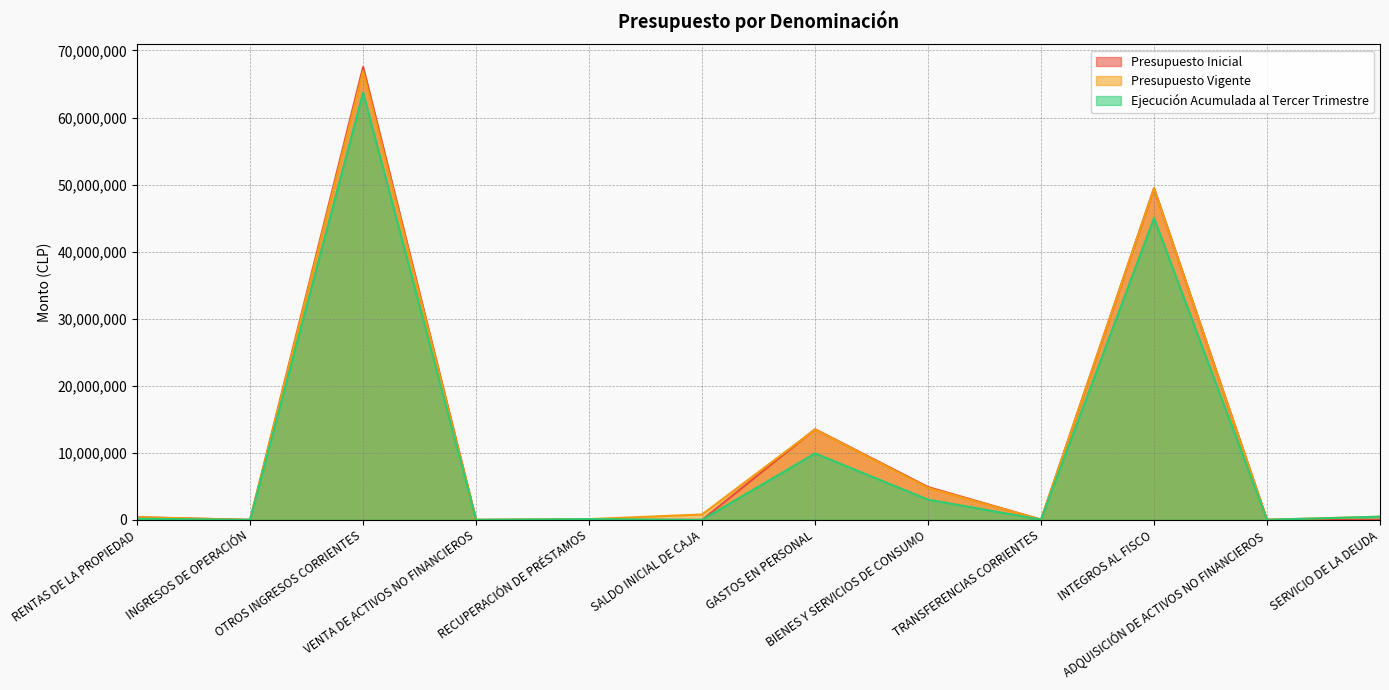

Is it true that Presupuesto Vigente equals 7935 at TRANSFERENCIAS CORRIENTES?

False